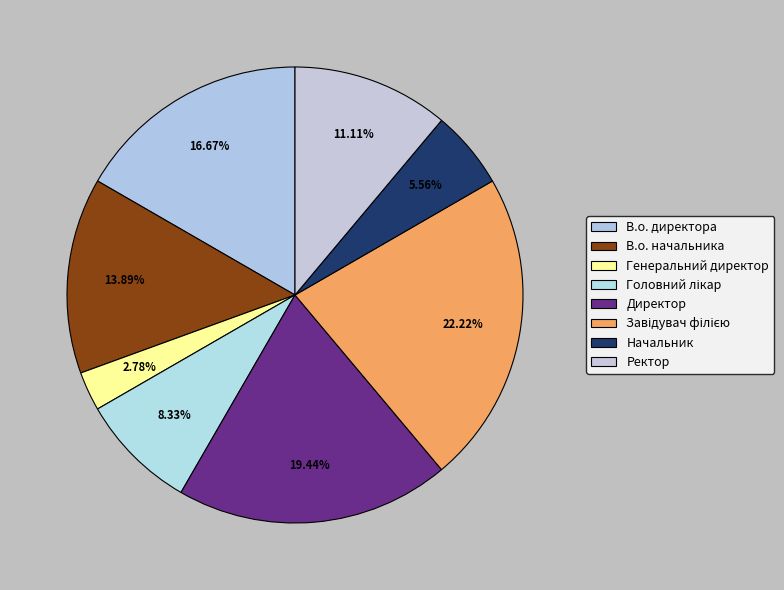

Which has a higher value, Начальник or В.о. директора?

В.о. директора